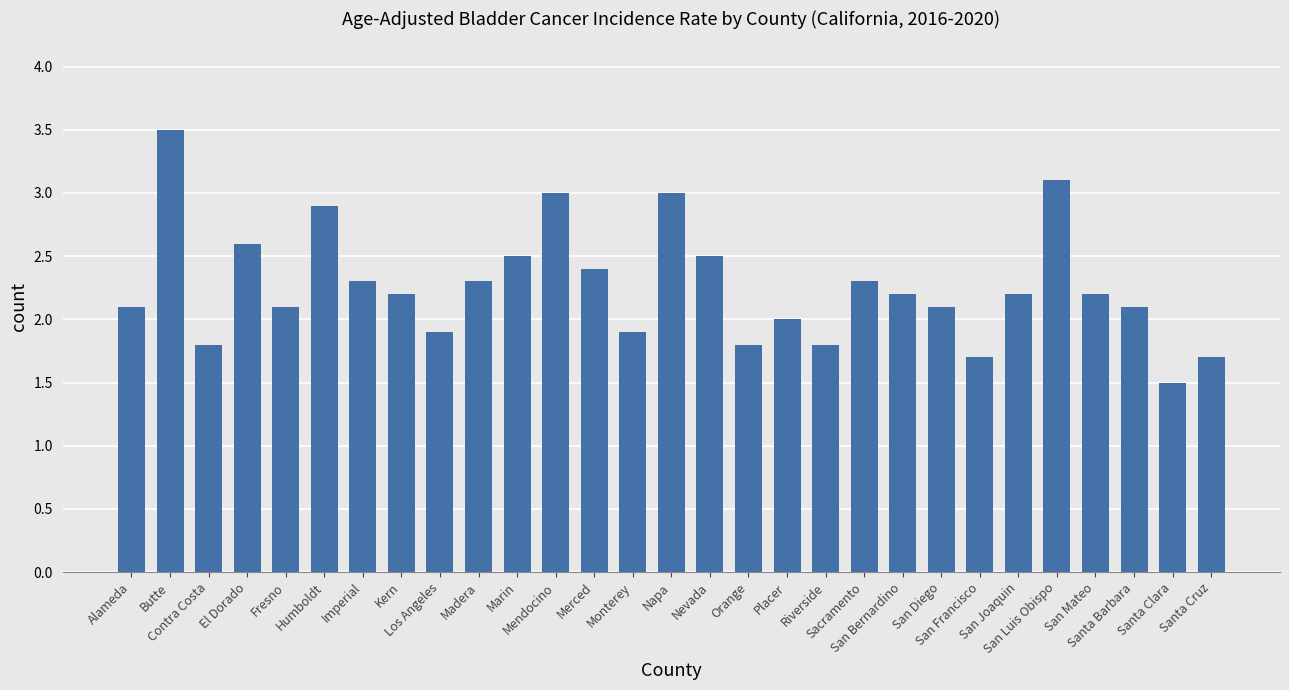

Which category has the highest value across all series?

Butte